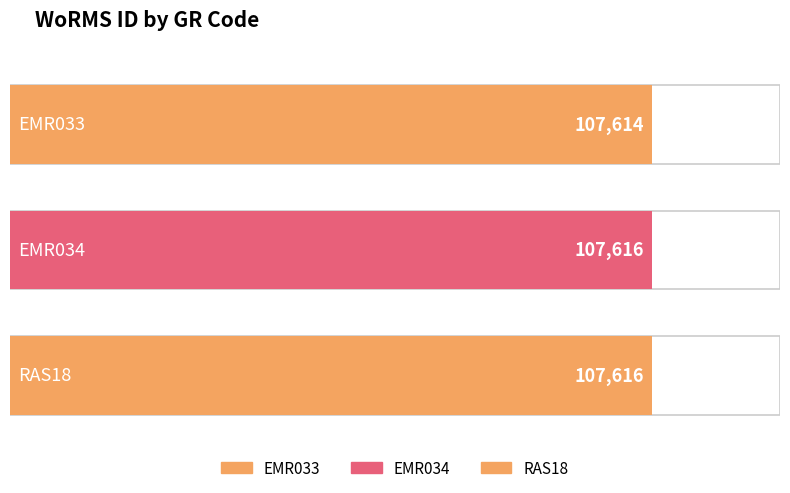

At which label is the value closest to 107615?

EMR033